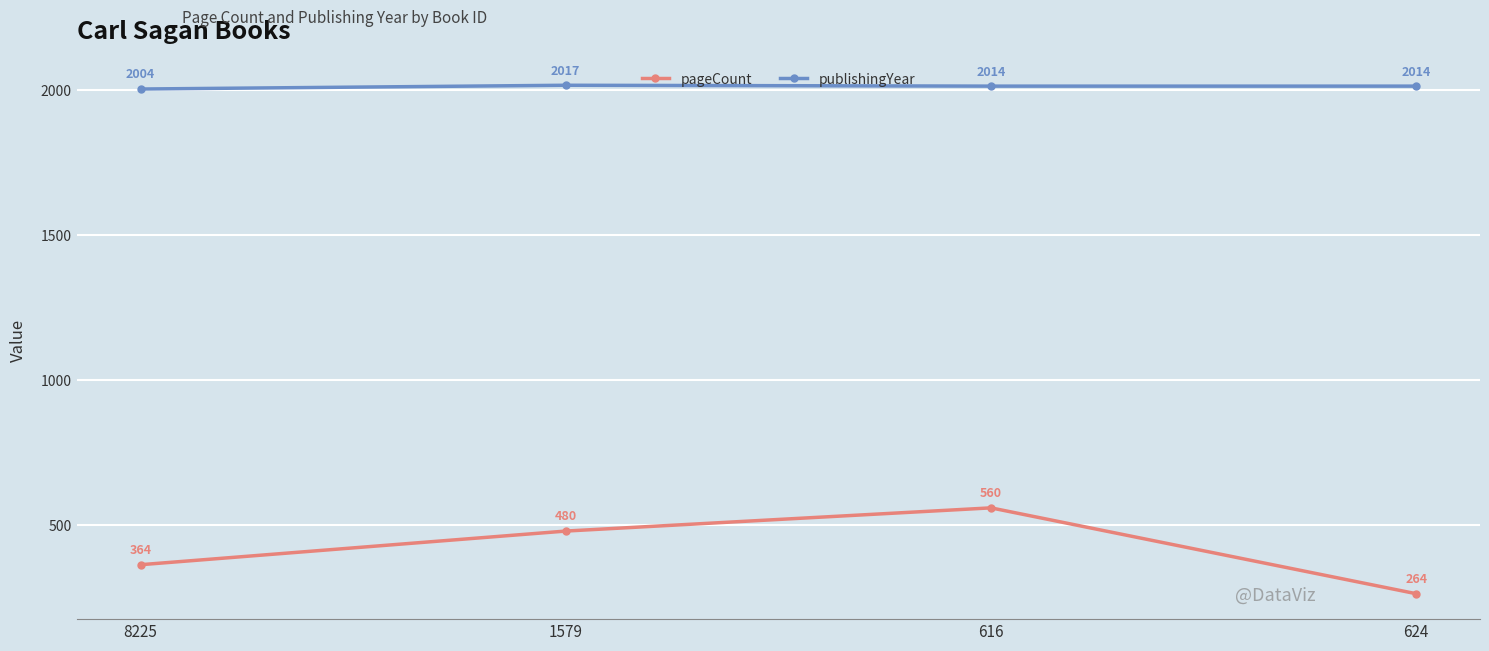

True or false: pageCount and publishingYear intersect in this chart.

False